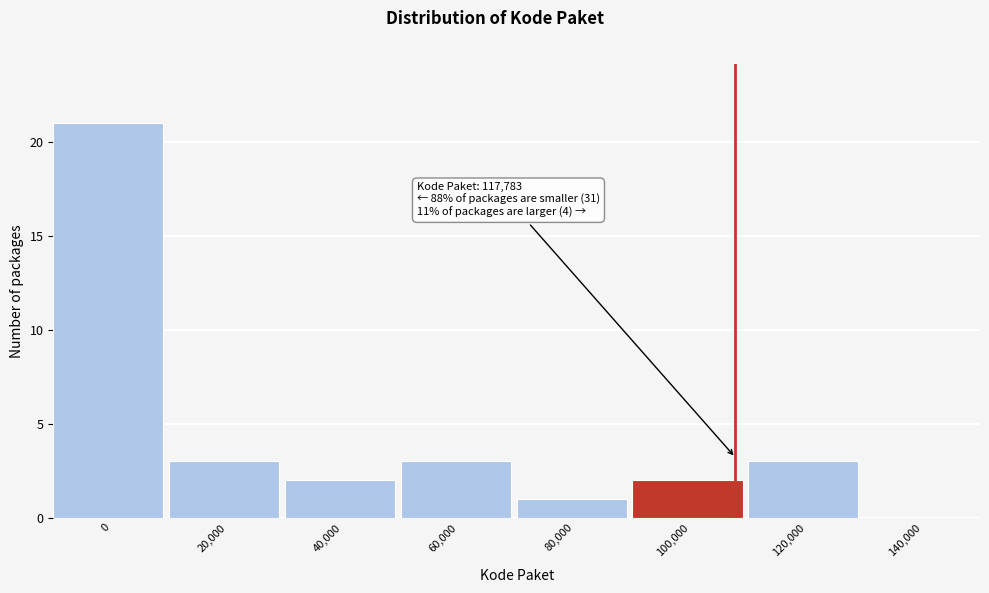

Reading right to left, transcribe all the data shown in this chart.

140,000=0	120,000=3	100,000=2	80,000=1	60,000=3	40,000=2	20,000=3	0=21